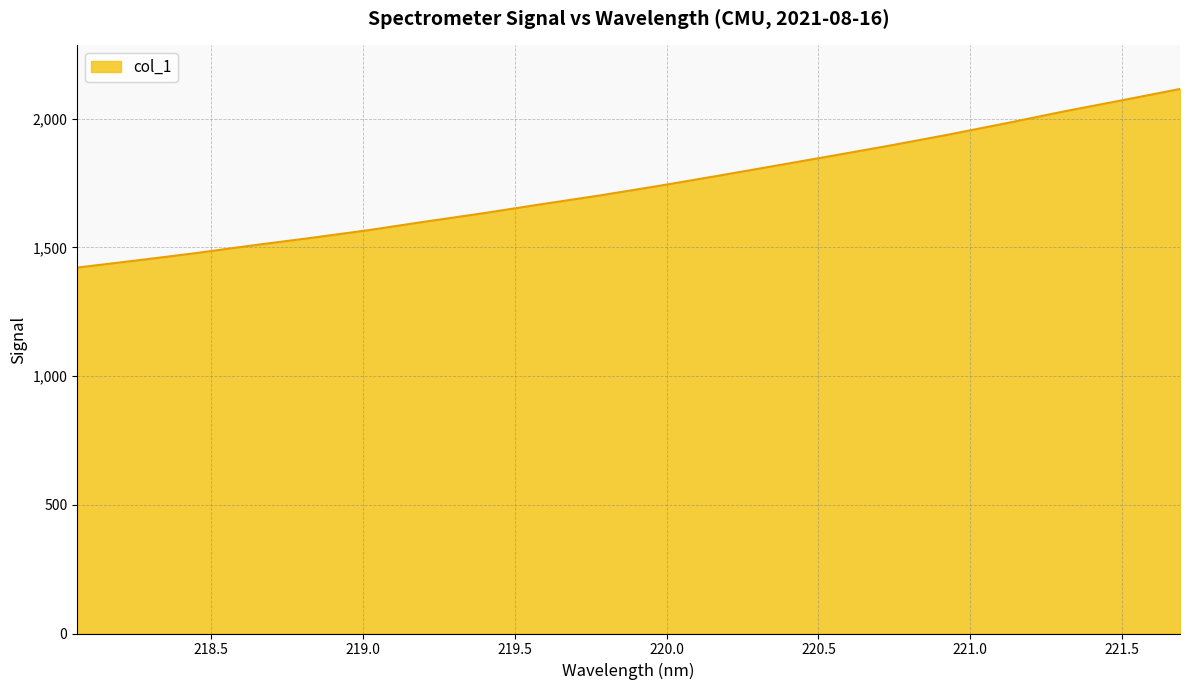

What is the maximum value shown in the chart?

2115.2